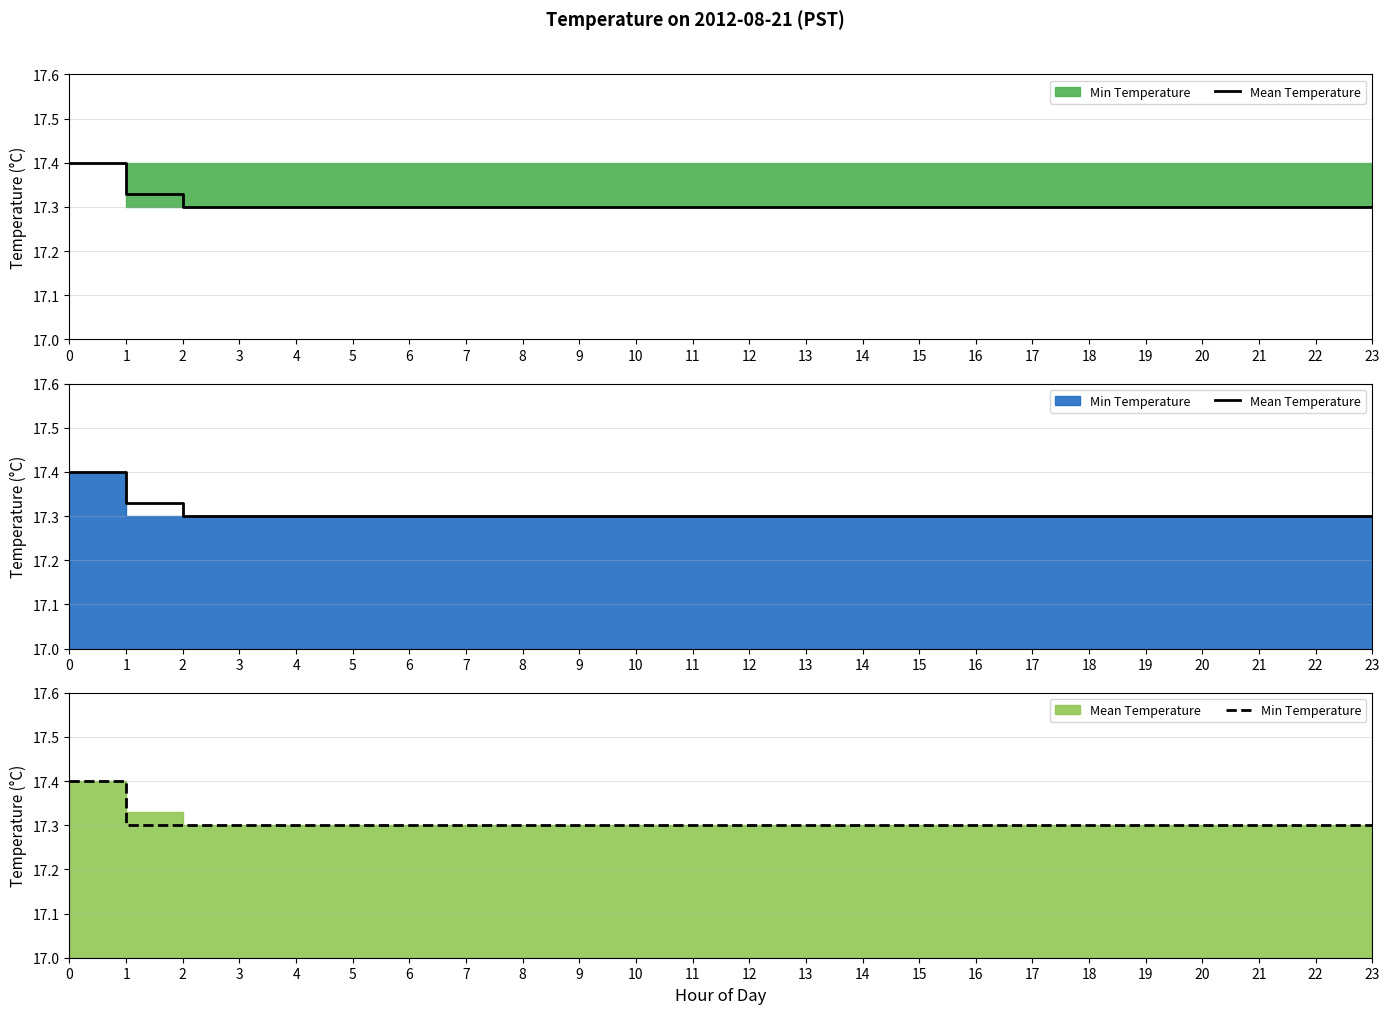

The Min Temperature series shows 17.3 at 20. True or false?

True